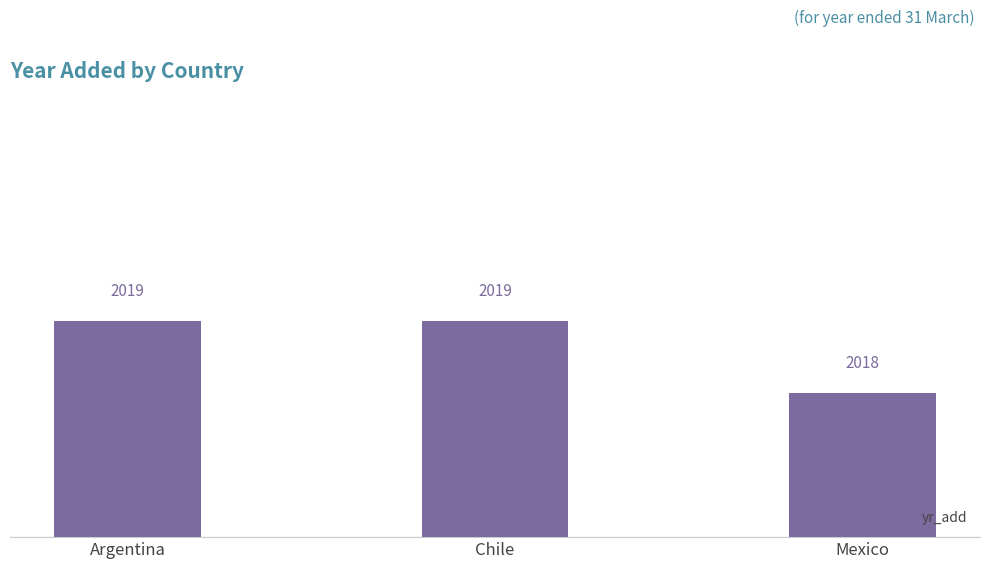

What is the smallest value displayed?

2018